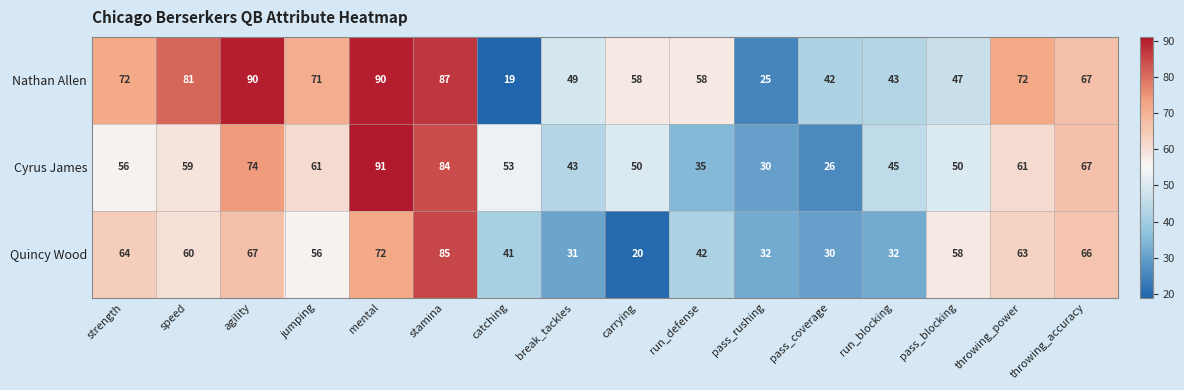

At run_defense, list the series in order from smallest to largest.

Cyrus James, Quincy Wood, Nathan Allen